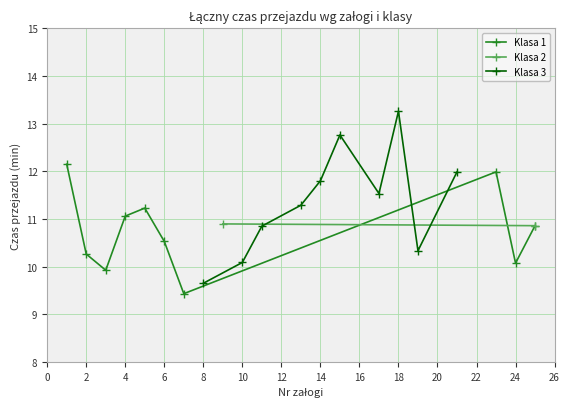

What is the value of the Klasa 1 point at the 5th from the left?

11.2